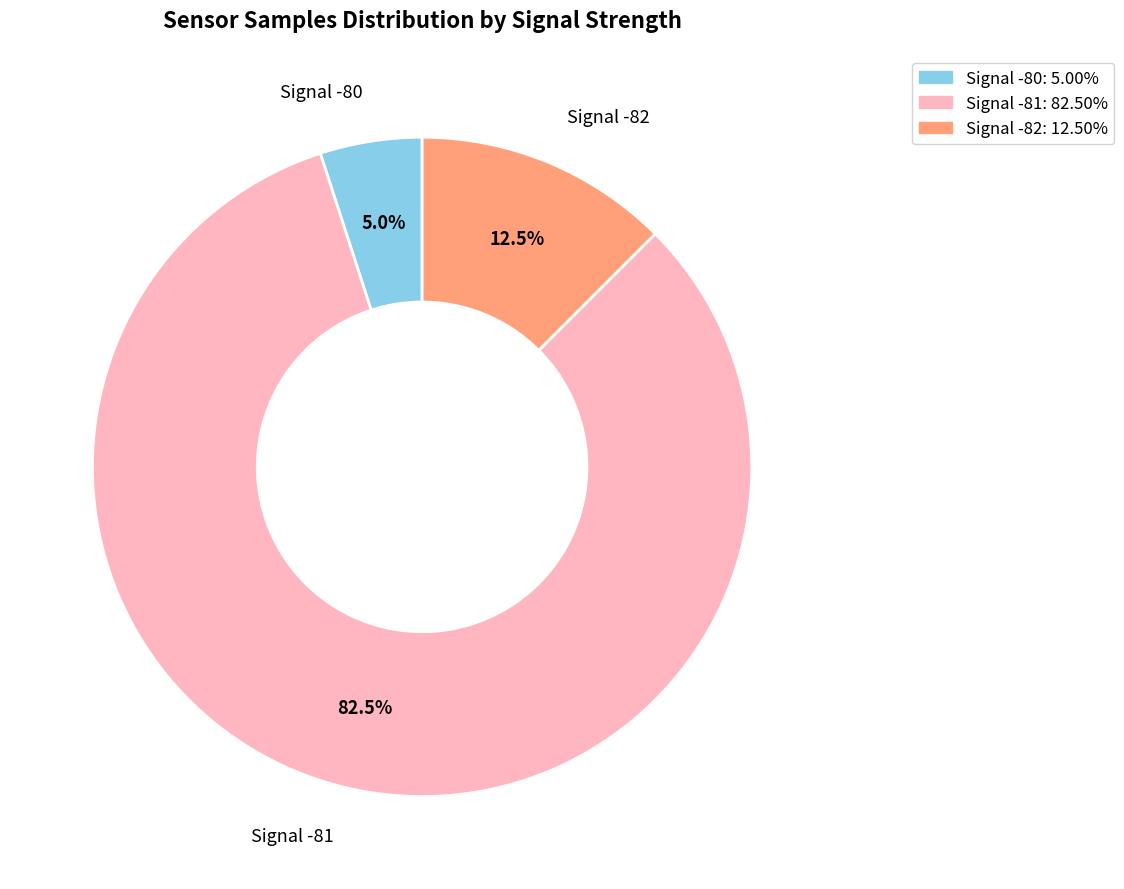

Does any single category account for the majority?

Yes